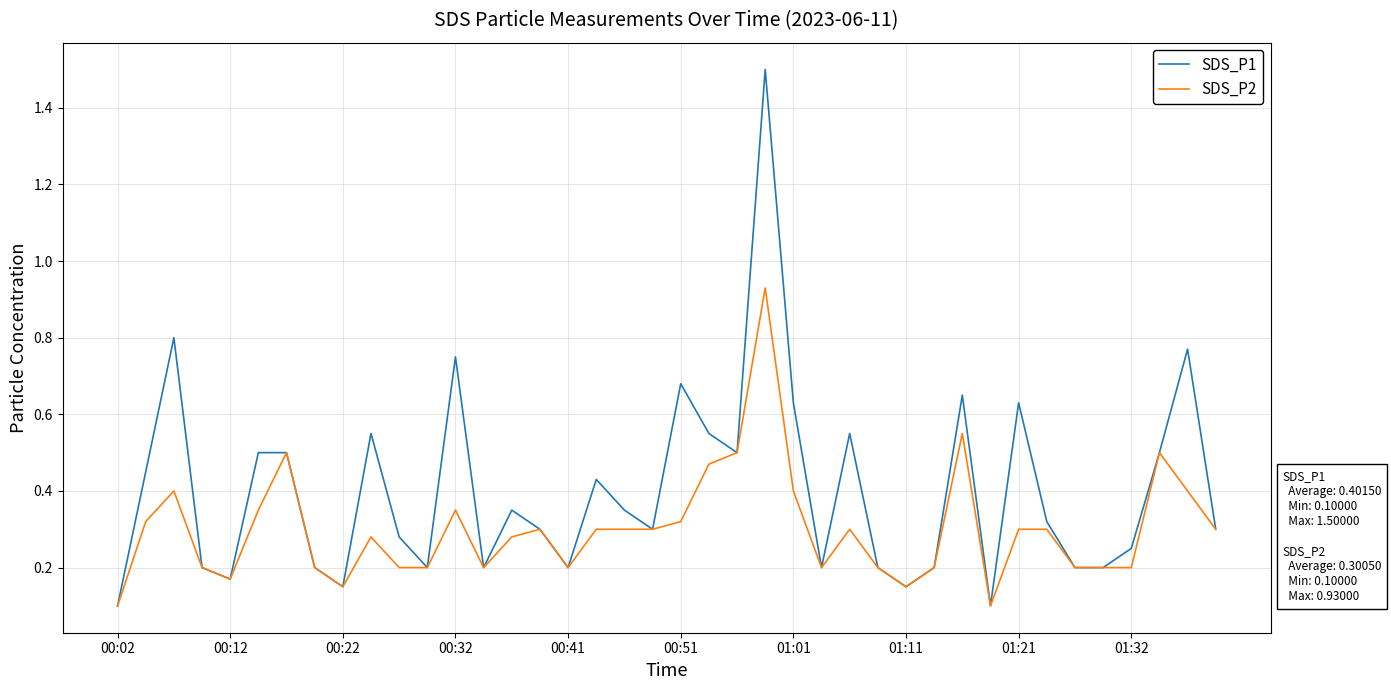

Which series has the largest range (max minus min)?

SDS_P1